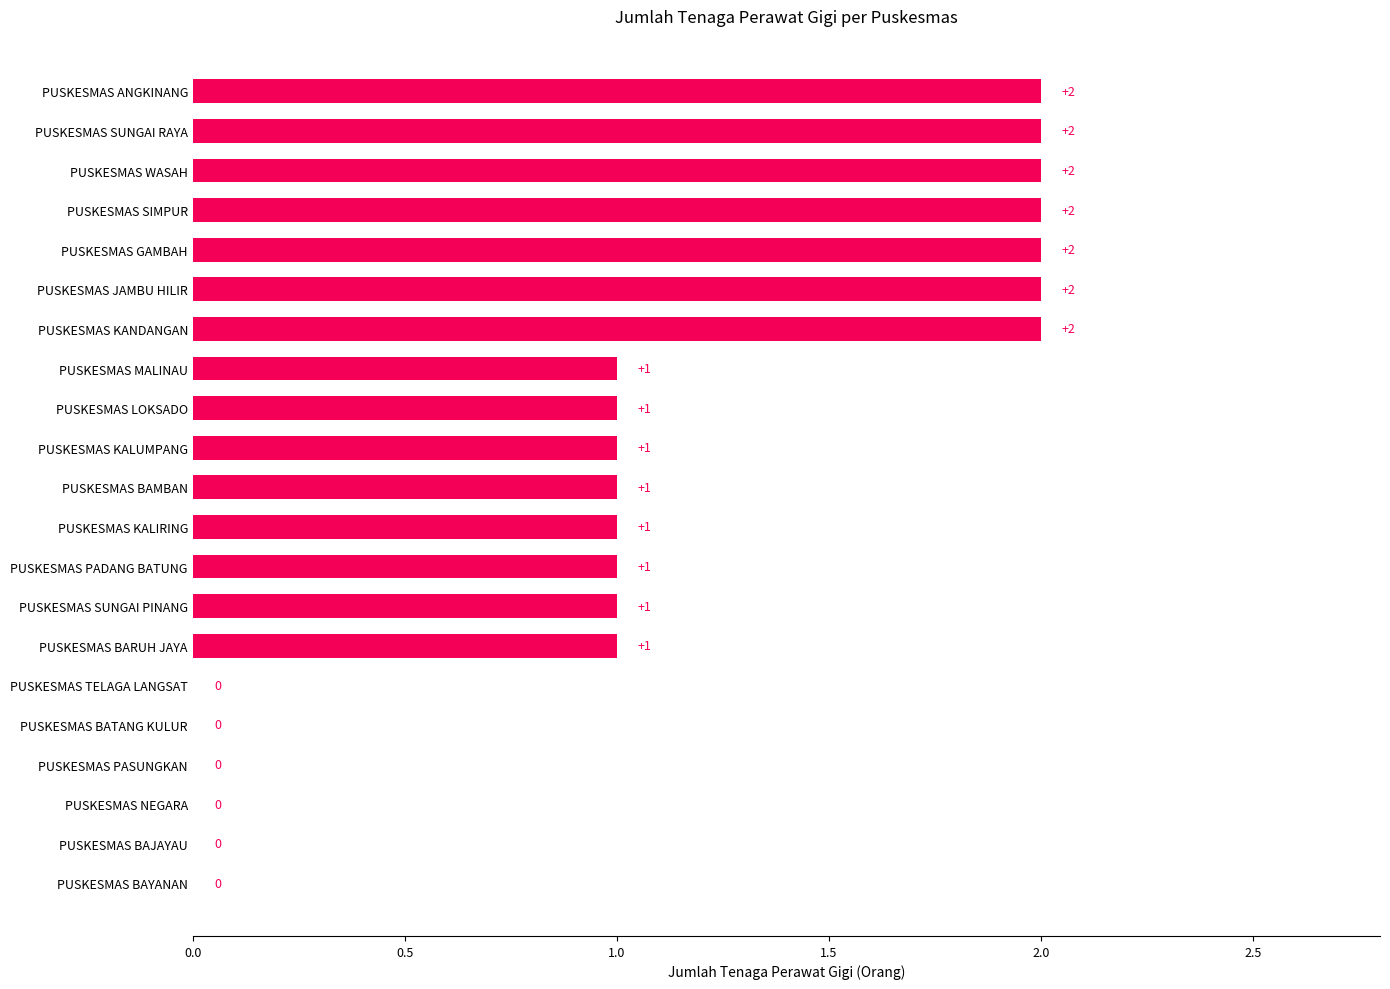

Reading bottom to top, list all the values displayed in this chart.

PUSKESMAS BAYANAN=0	PUSKESMAS BAJAYAU=0	PUSKESMAS NEGARA=0	PUSKESMAS PASUNGKAN=0	PUSKESMAS BATANG KULUR=0	PUSKESMAS TELAGA LANGSAT=0	PUSKESMAS BARUH JAYA=1	PUSKESMAS SUNGAI PINANG=1	PUSKESMAS PADANG BATUNG=1	PUSKESMAS KALIRING=1	PUSKESMAS BAMBAN=1	PUSKESMAS KALUMPANG=1	PUSKESMAS LOKSADO=1	PUSKESMAS MALINAU=1	PUSKESMAS KANDANGAN=2	PUSKESMAS JAMBU HILIR=2	PUSKESMAS GAMBAH=2	PUSKESMAS SIMPUR=2	PUSKESMAS WASAH=2	PUSKESMAS SUNGAI RAYA=2	PUSKESMAS ANGKINANG=2